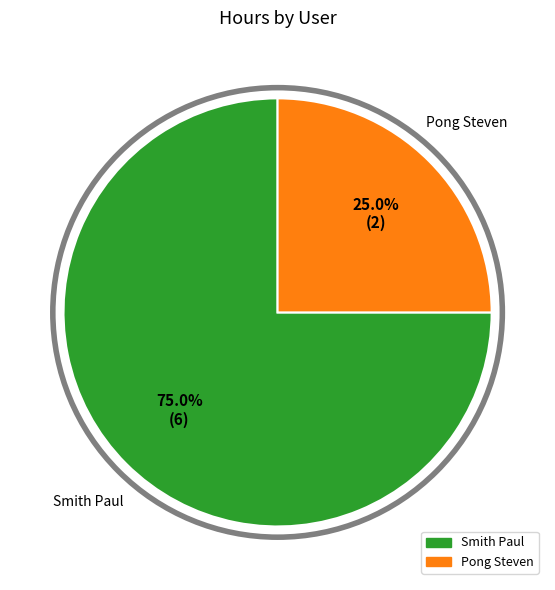

To the nearest percent, what is the difference between the Smith Paul and Pong Steven slice percentages?

50%